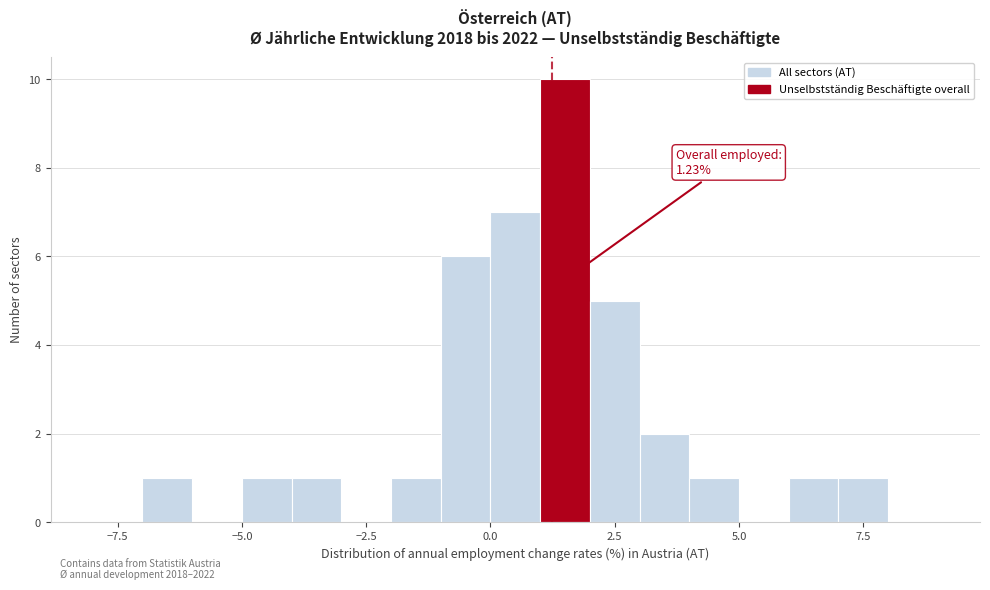

Read against the x-axis, roughly where is the centre of the tallest bar?

1.5